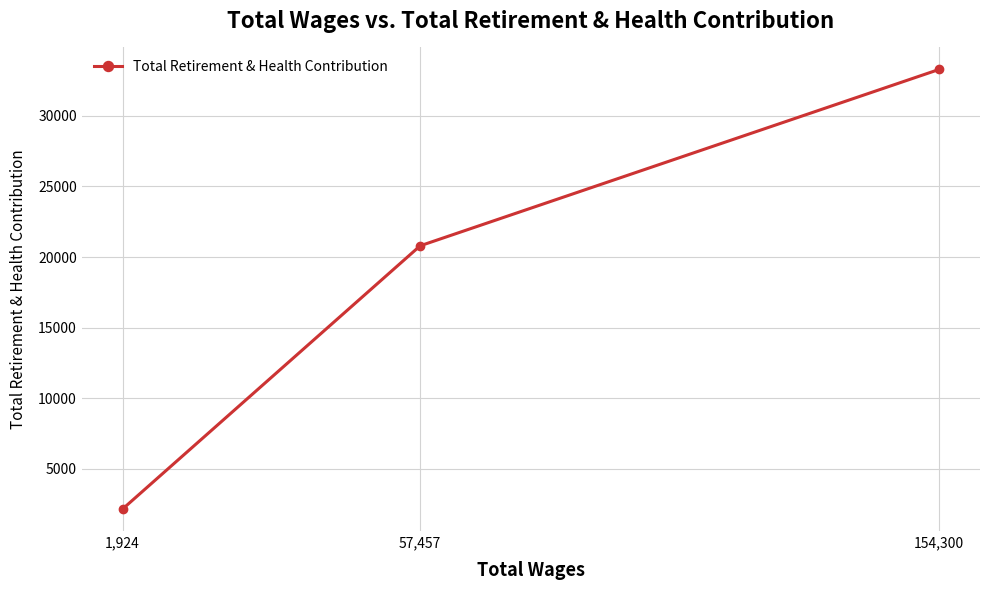

What is the difference between the maximum and minimum values?

31144